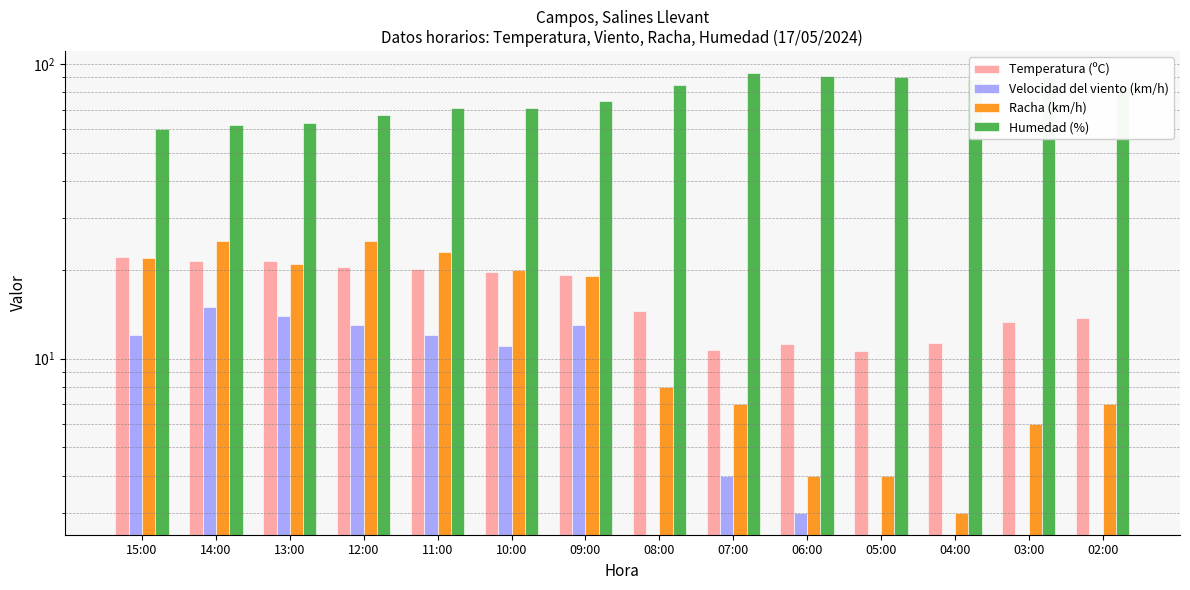

What is the average value of the Racha (km/h) series?

13.9